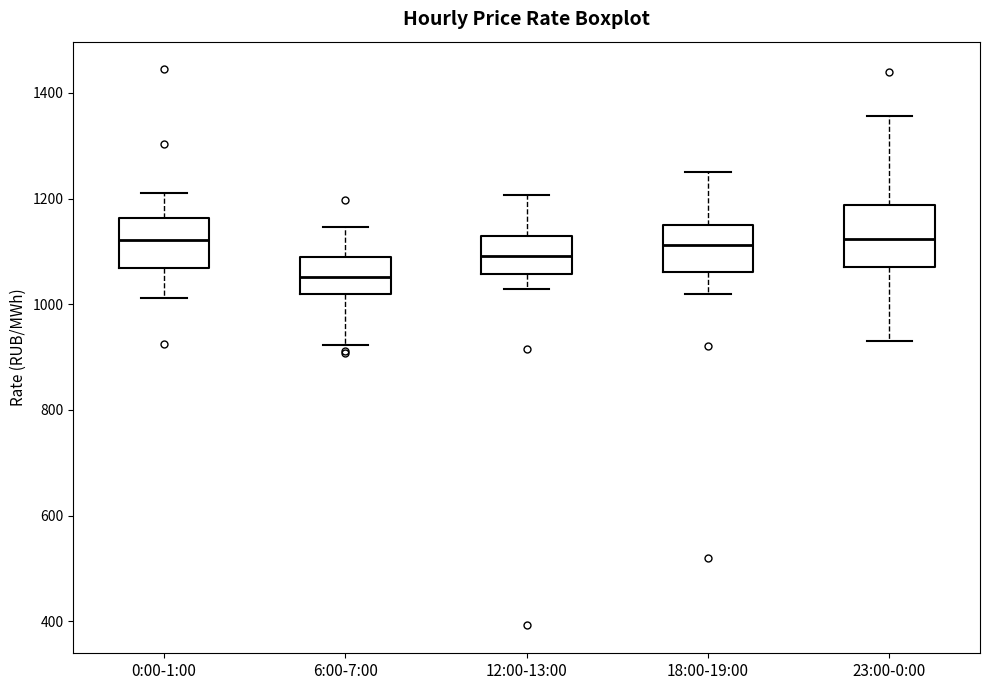

Which box's median line is the lowest?

6:00-7:00